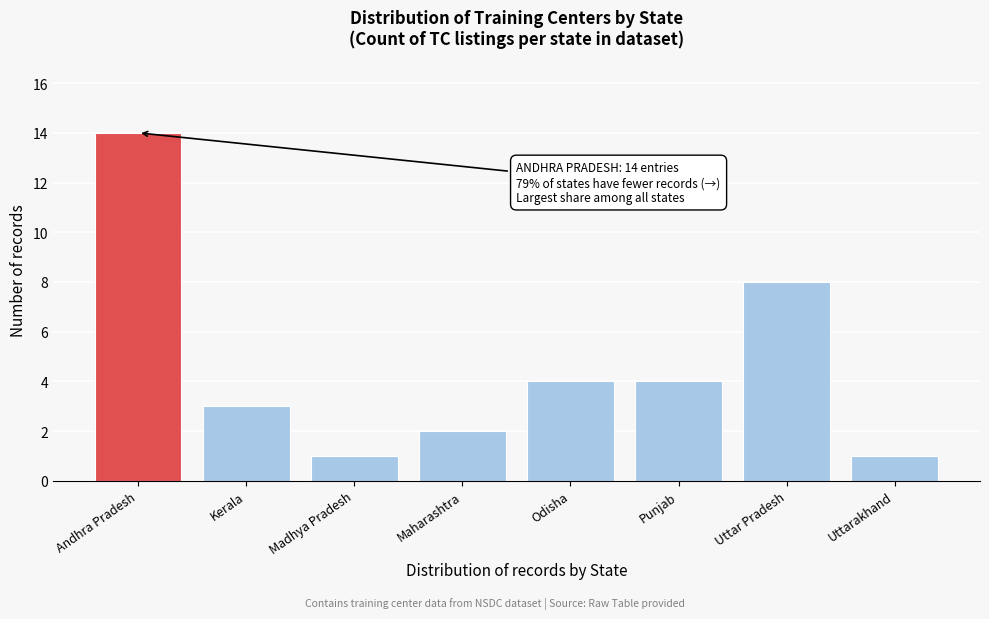

Reading left to right, list all the values displayed in this chart.

14	3	1	2	4	4	8	1